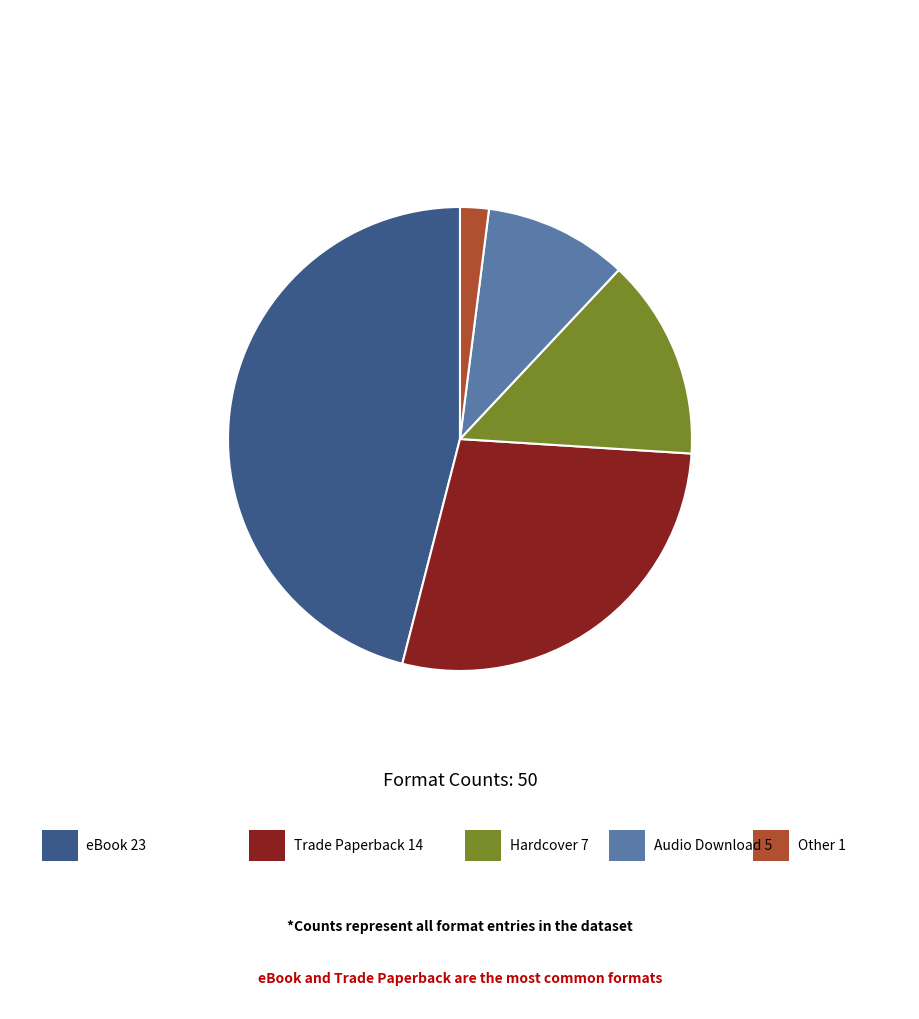

Does any single category account for the majority?

No